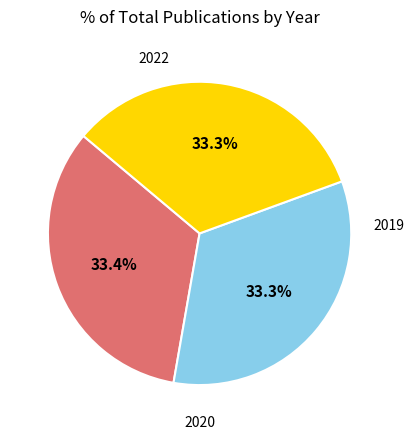

Does any single category account for the majority?

No